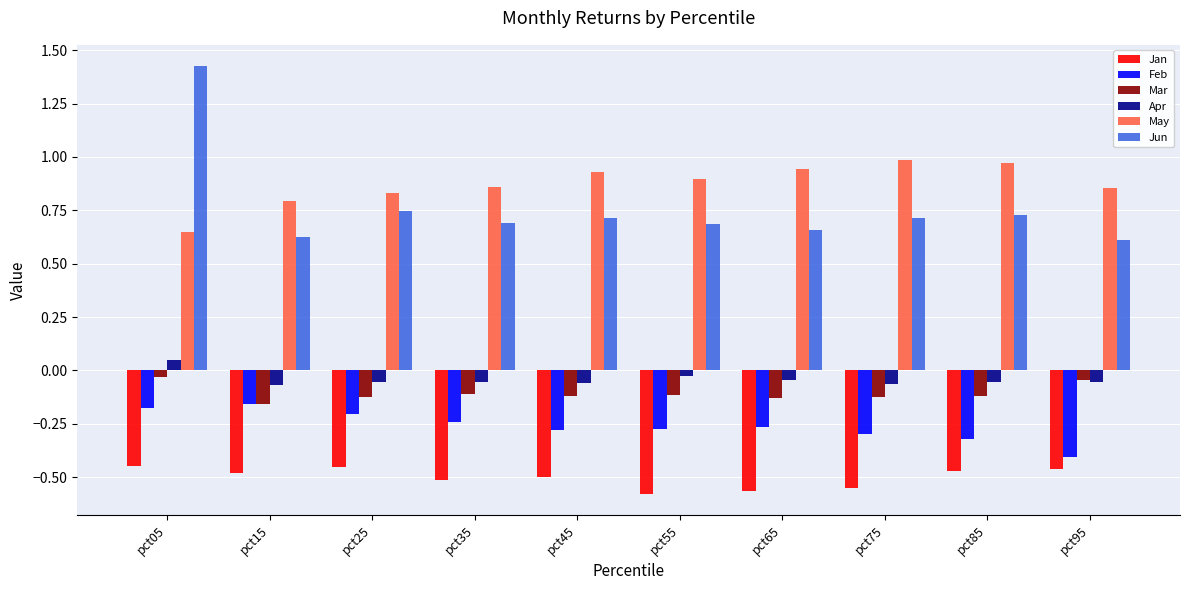

What is the spread (max minus min) of values at pct05?

1.9